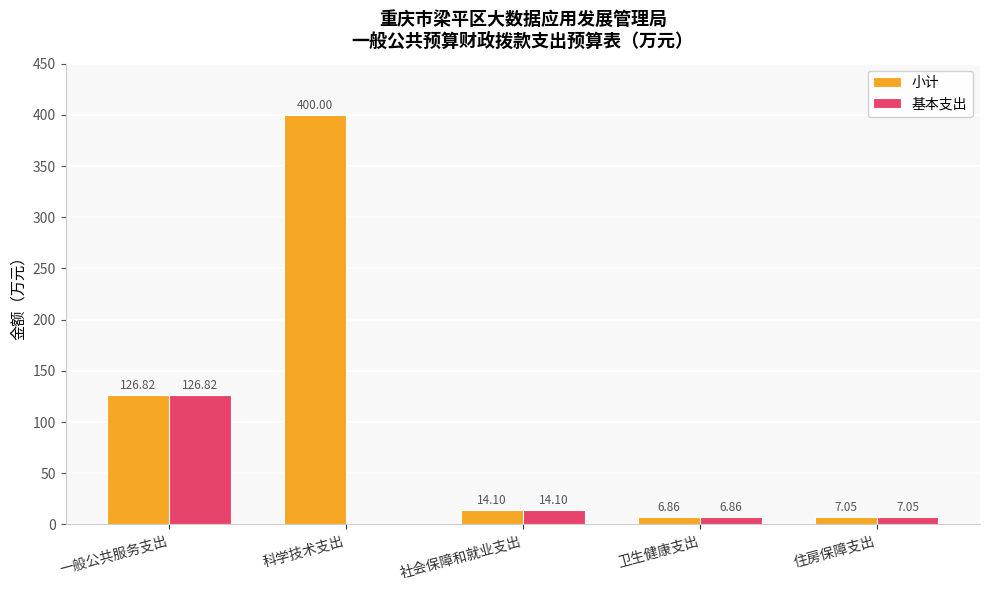

What is the sum of all 基本支出 values?

154.8